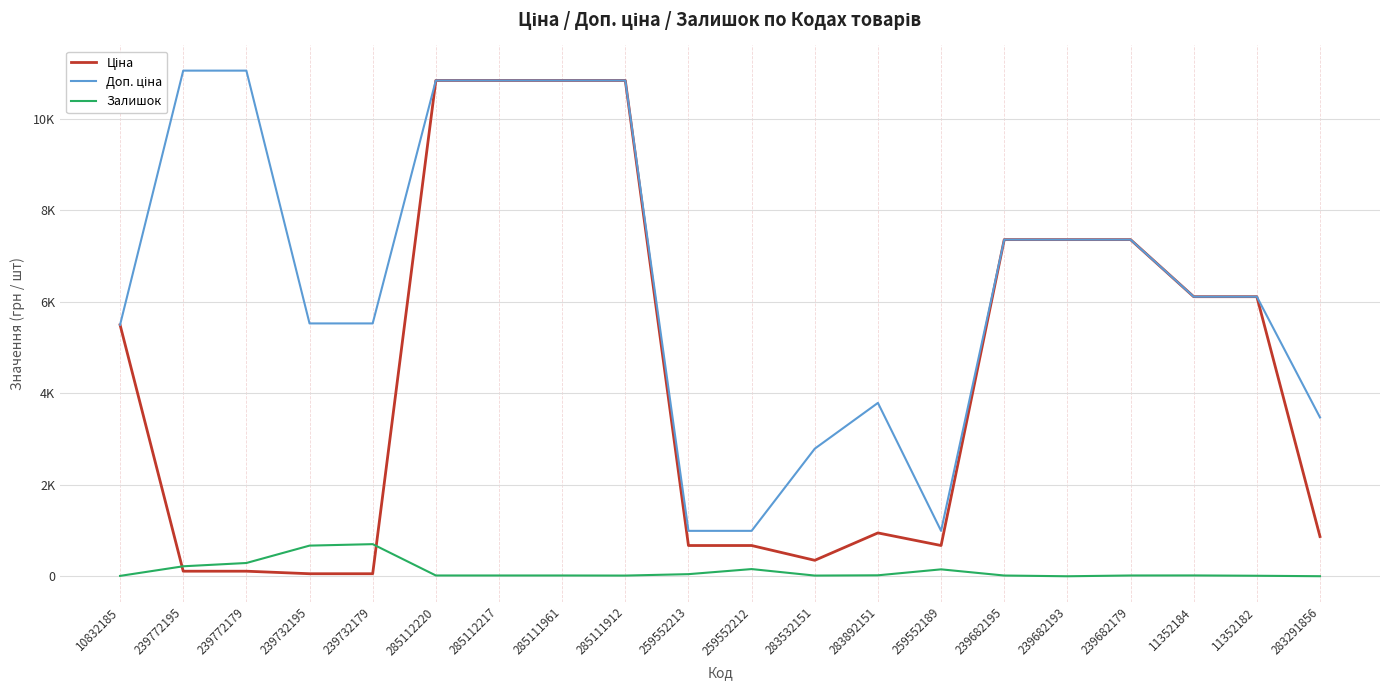

Is this an area chart (filled region under the line)?

No